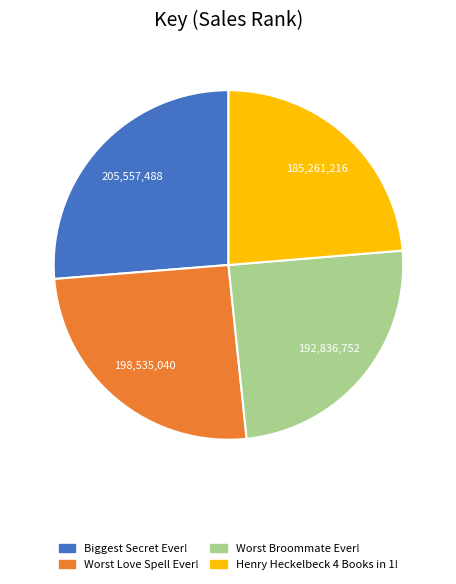

How many segments does this pie chart have?

4